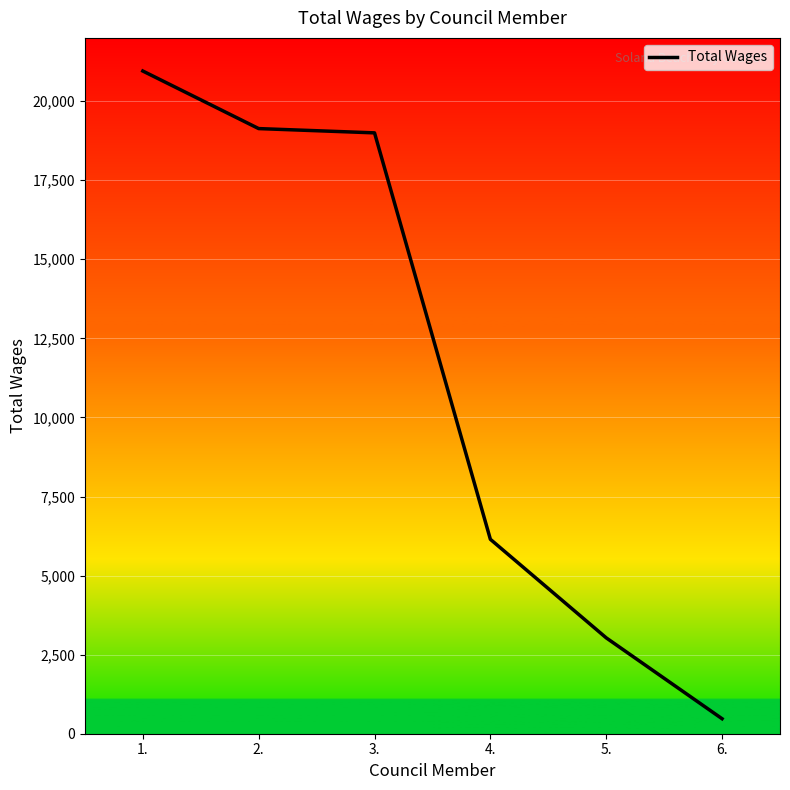

Reading left to right, what are all the values shown in this chart?

1.=20952	2.=19132	3.=18997	4.=6147	5.=3031	6.=474